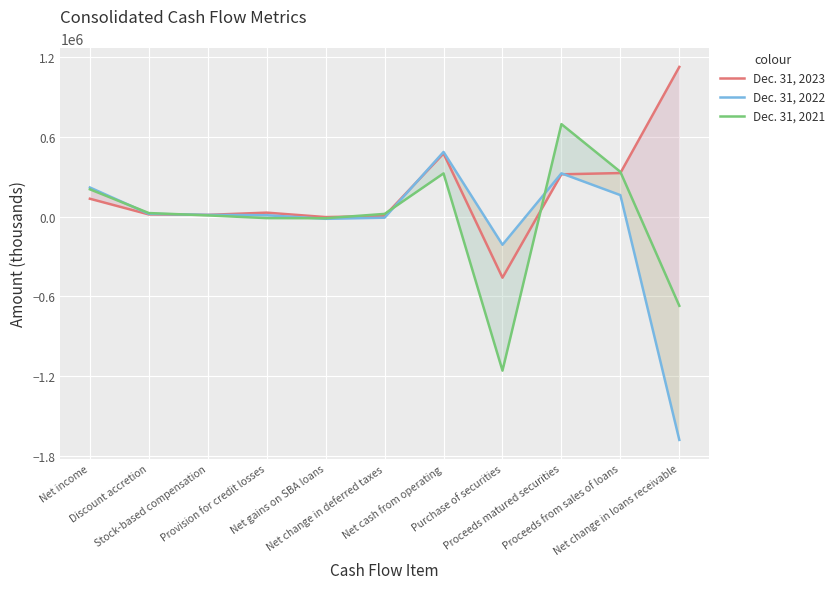

Rank the series by their maximum value, from lowest to highest.

Dec. 31, 2022, Dec. 31, 2021, Dec. 31, 2023